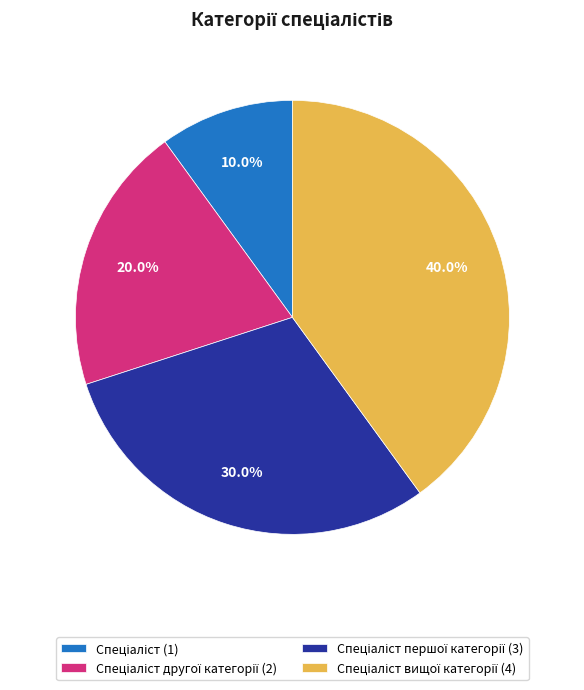

Is there a majority slice in this chart?

No